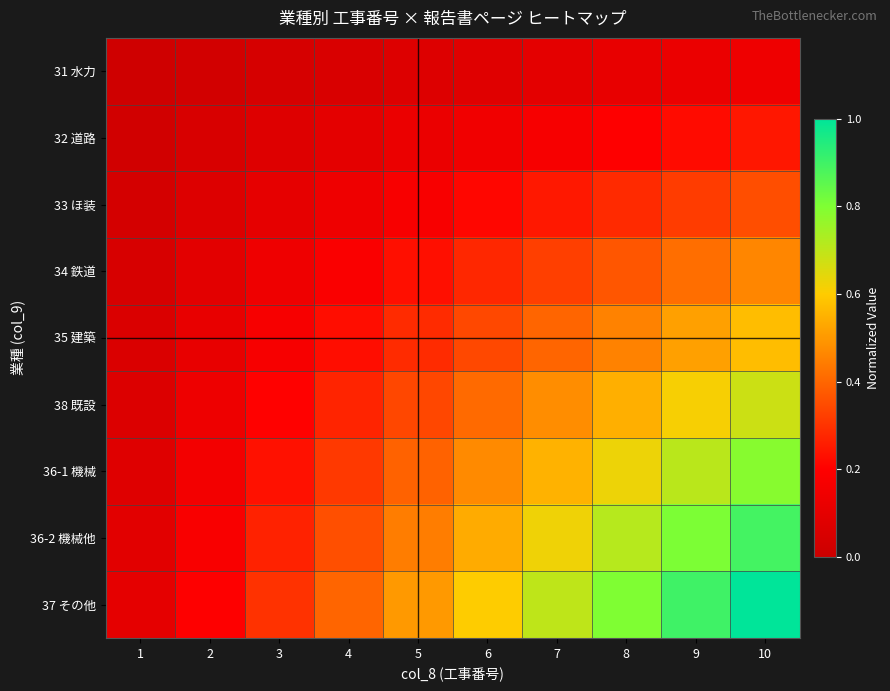

Rank the series at 7 from highest to lowest value.

37 その他, 36-2 機械他, 36-1 機械, 38 既設, 35 建築, 34 鉄道, 33 ほ装, 32 道路, 31 水力